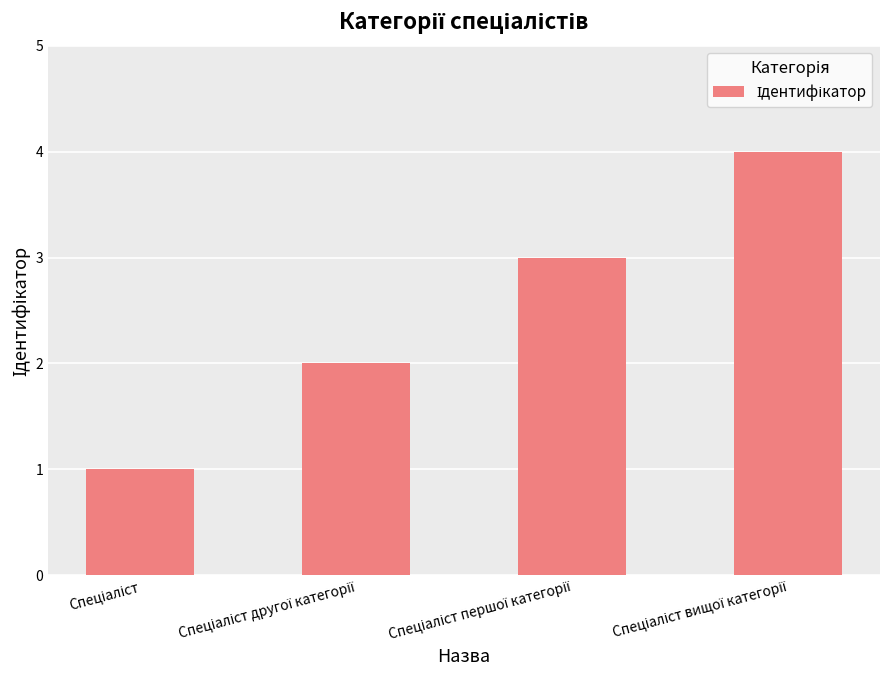

What is the greatest value displayed?

4